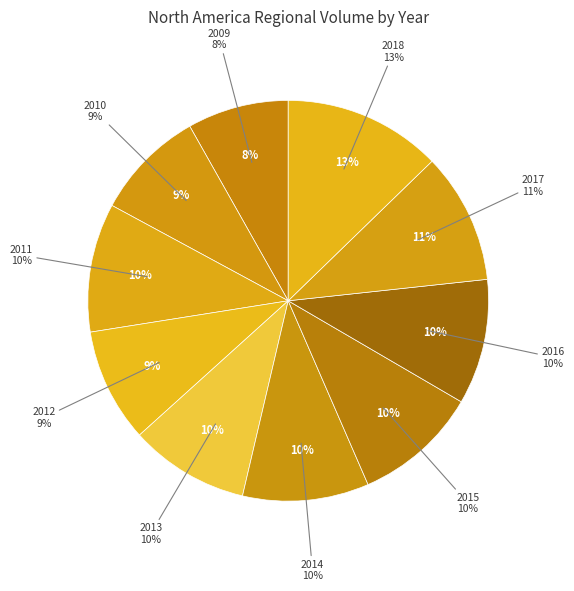

What is the change in value from 2009 to 2013?

+721592185